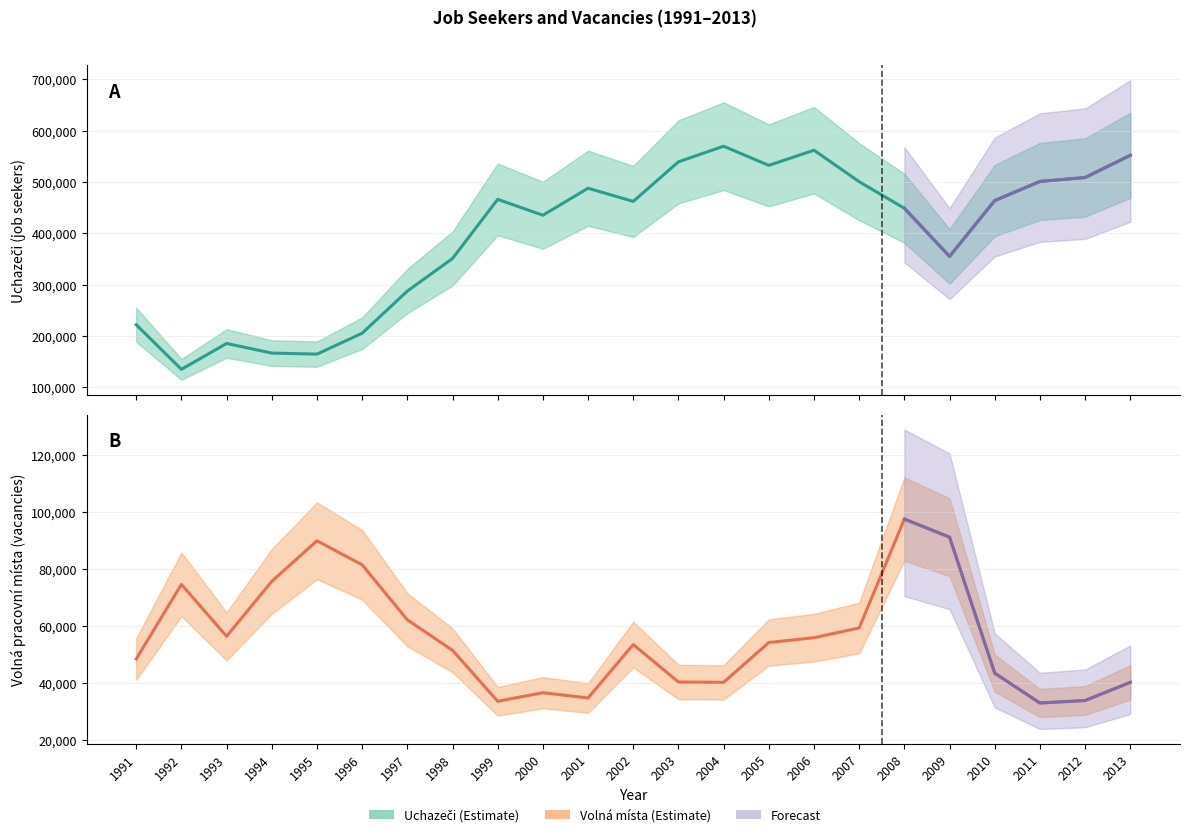

What is the value of the uchazeči point at the 2nd from the left?

134788